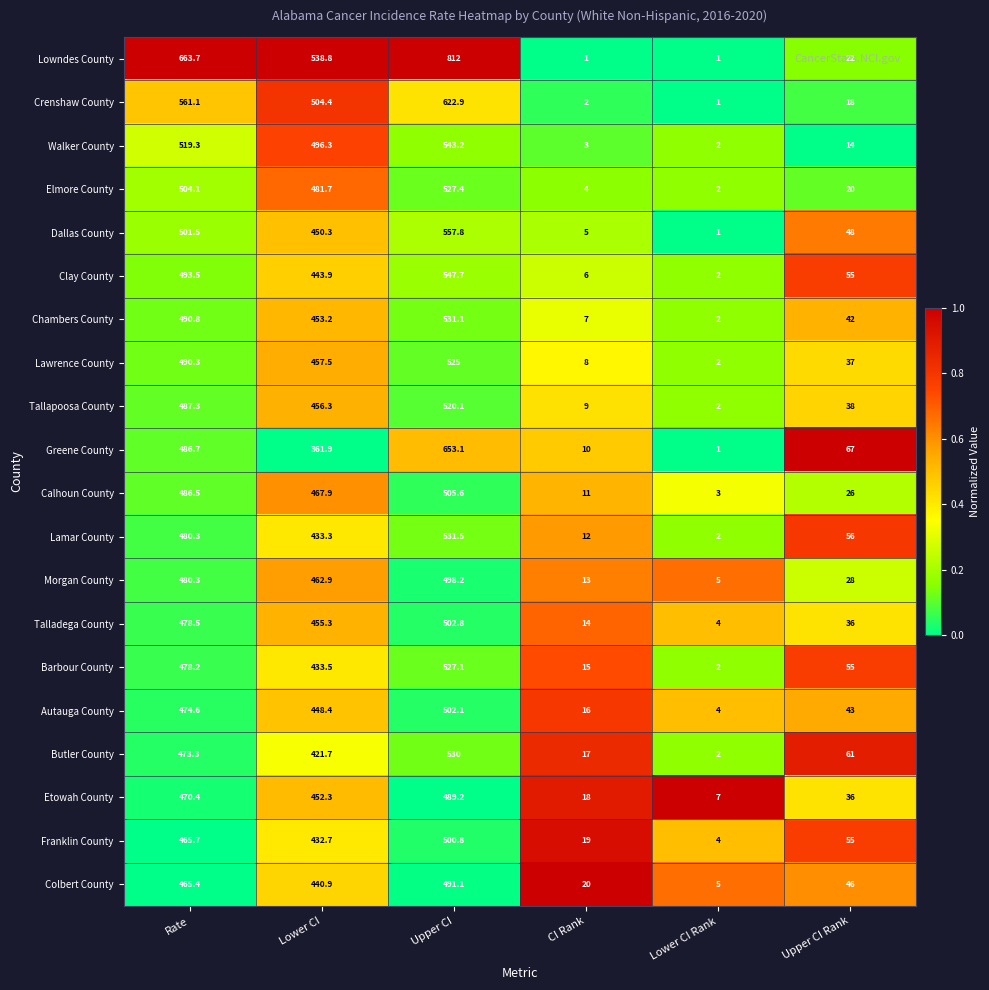

List the labels in order of Walker County value, largest first.

Upper CI, Rate, Lower CI, Upper CI Rank, CI Rank, Lower CI Rank